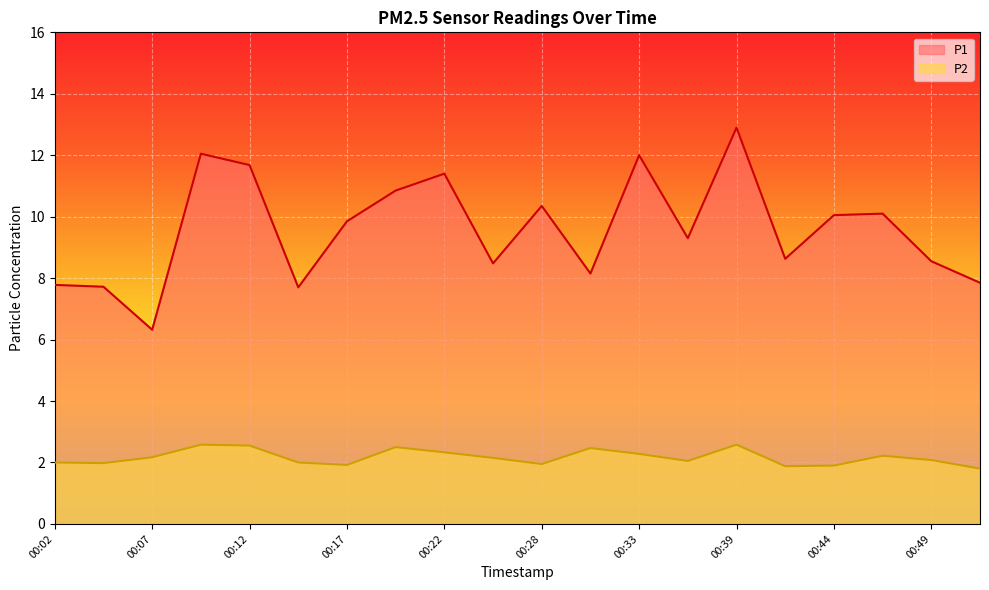

Which series has the largest total across all categories?

P1